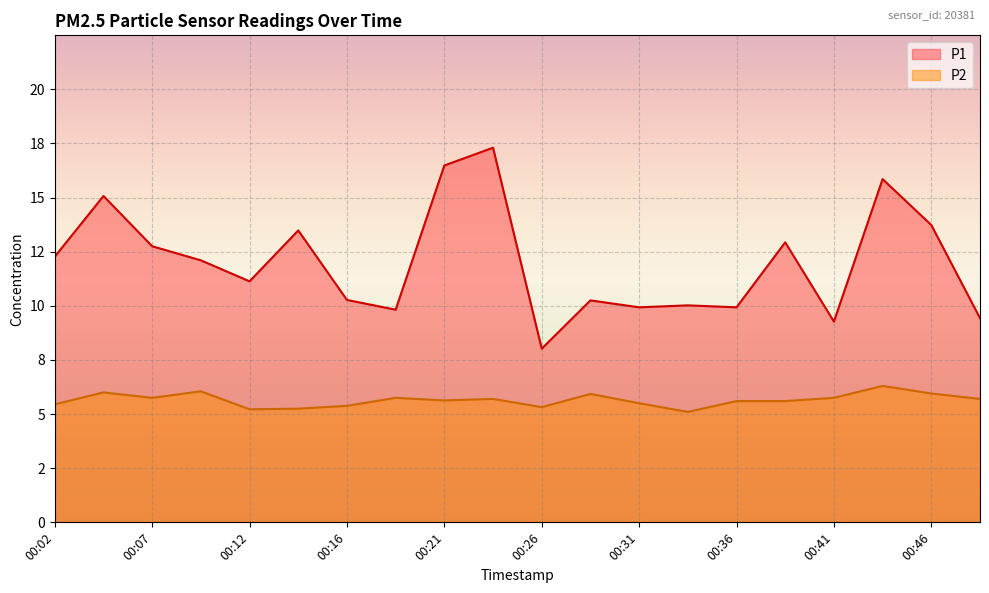

Reading left to right, list all the values displayed in this chart.

P1: 12.3	15.1	12.8	12.1	11.1	13.5	10.3	9.8	16.5	17.3	8.0	10.2	9.9	10.0	9.9	12.9	9.3	15.8	13.7	9.4
P2: 5.5	6.0	5.8	6.0	5.2	5.2	5.4	5.8	5.6	5.7	5.3	5.9	5.5	5.1	5.6	5.6	5.8	6.3	6.0	5.7